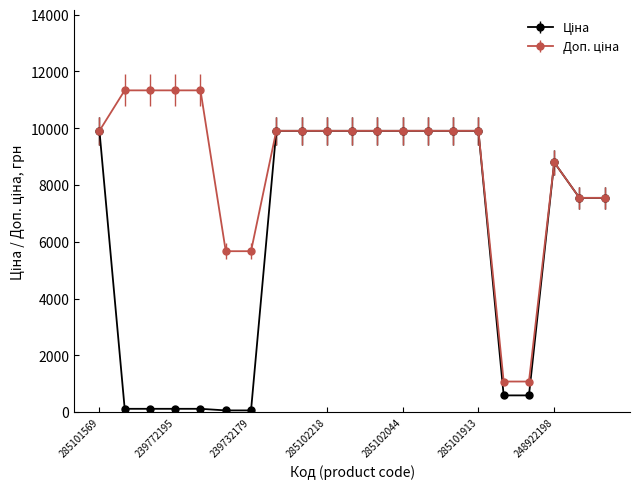

At how many categories does at least one series exceed 5041?

19